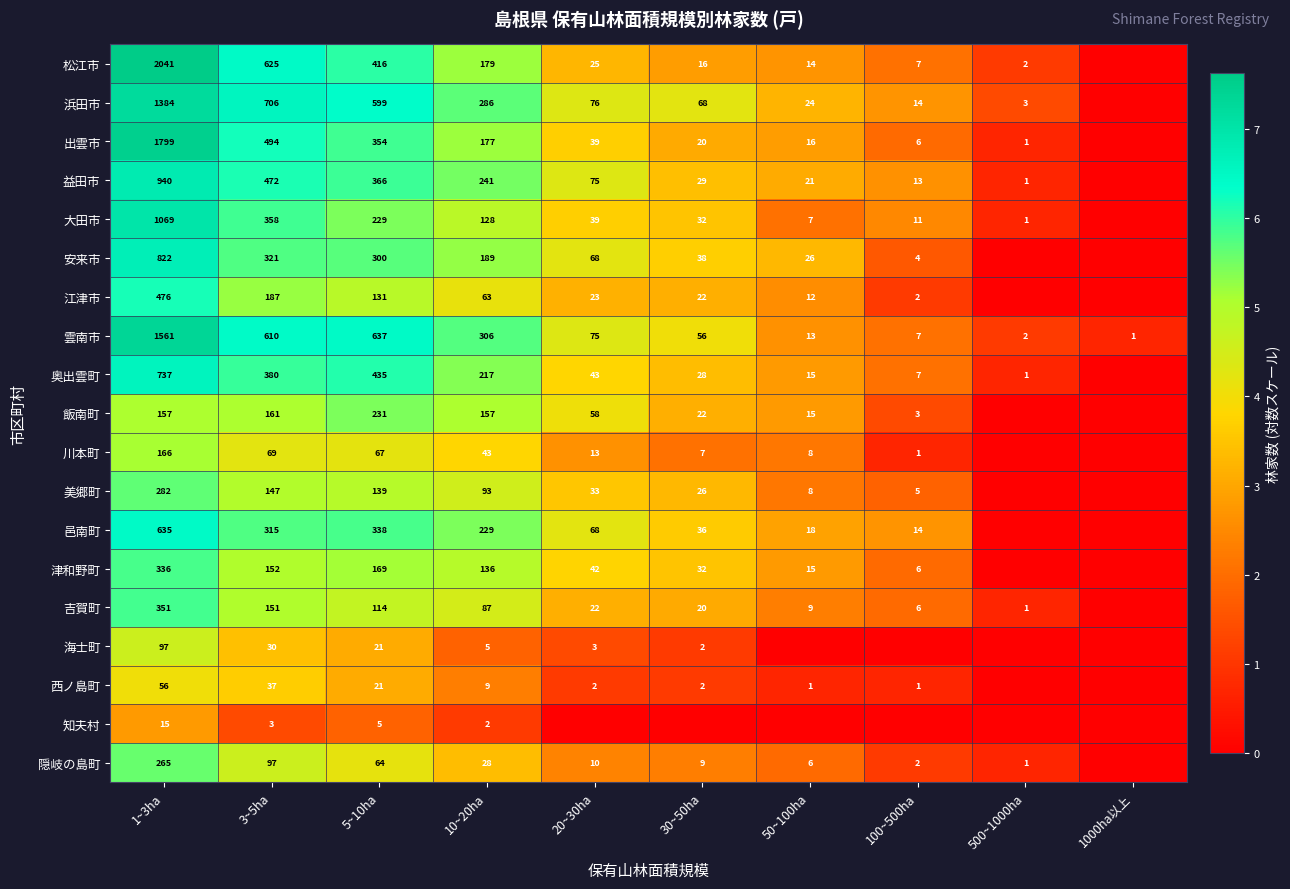

What is the difference between the 川本町 values at 1~3ha and 10~20ha?

123